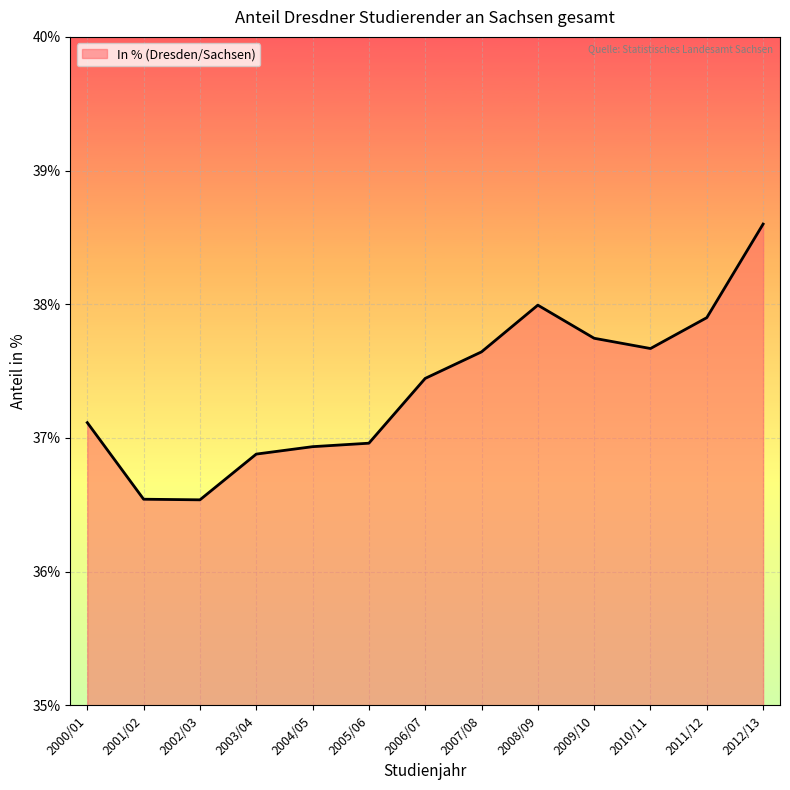

Reading left to right, transcribe all the data shown in this chart.

37.1	36.5	36.5	36.9	36.9	37.0	37.4	37.6	38.0	37.7	37.7	37.9	38.6